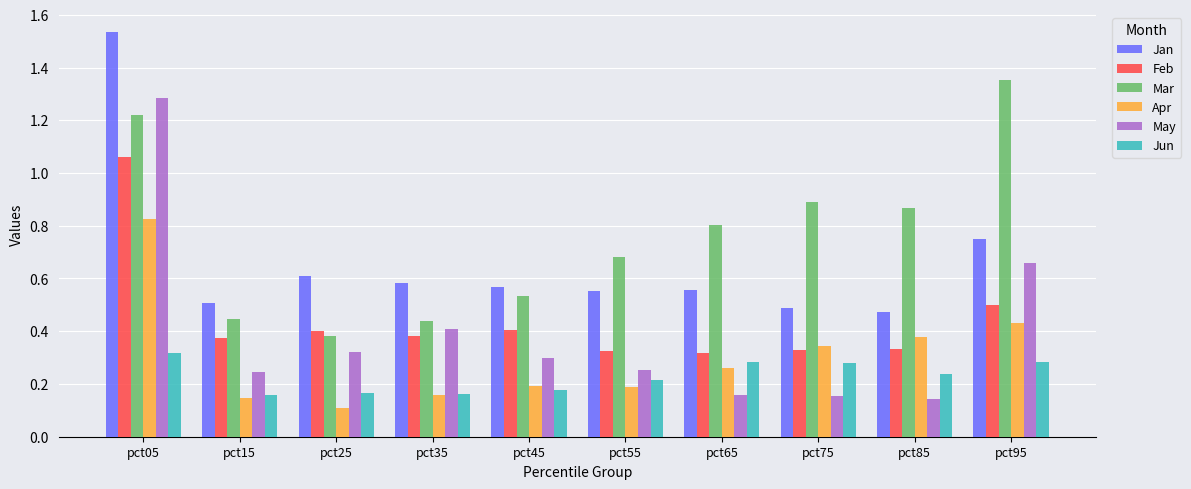

At pct95, list the series in order from largest to smallest.

Mar, Jan, May, Feb, Apr, Jun